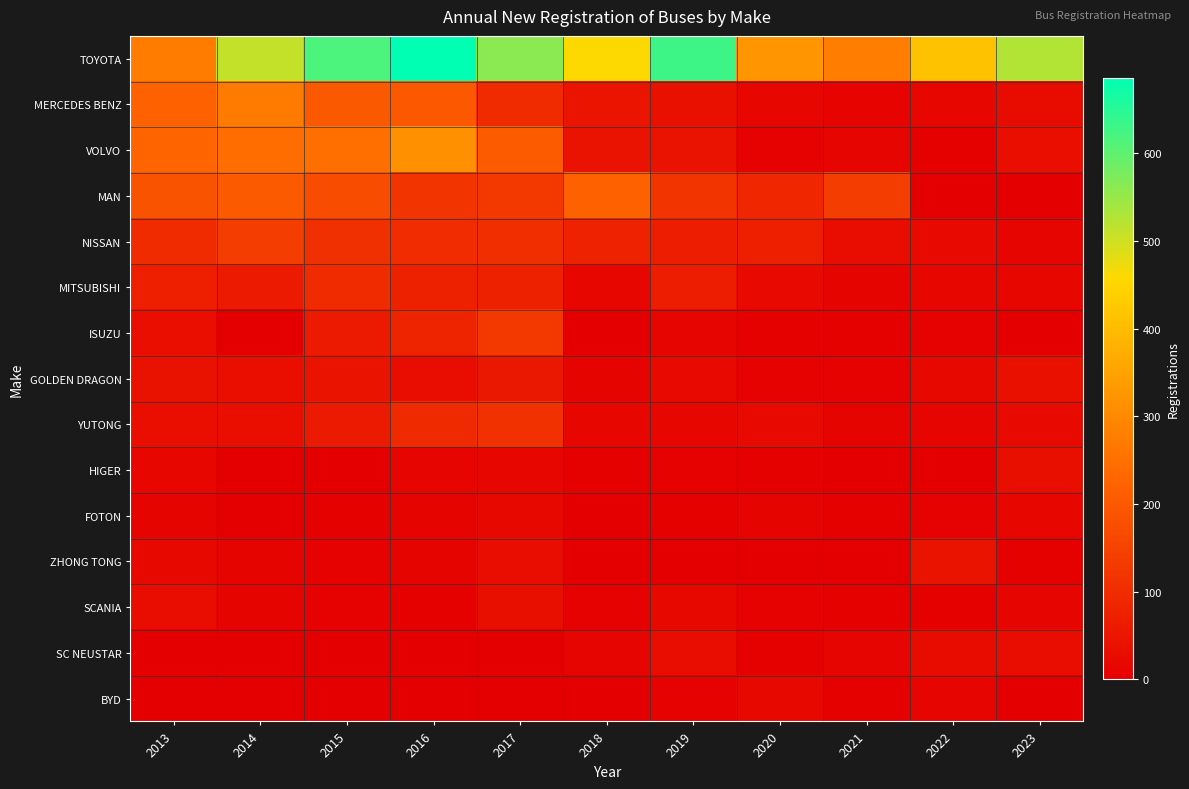

Which series has the largest total across all categories?

TOYOTA